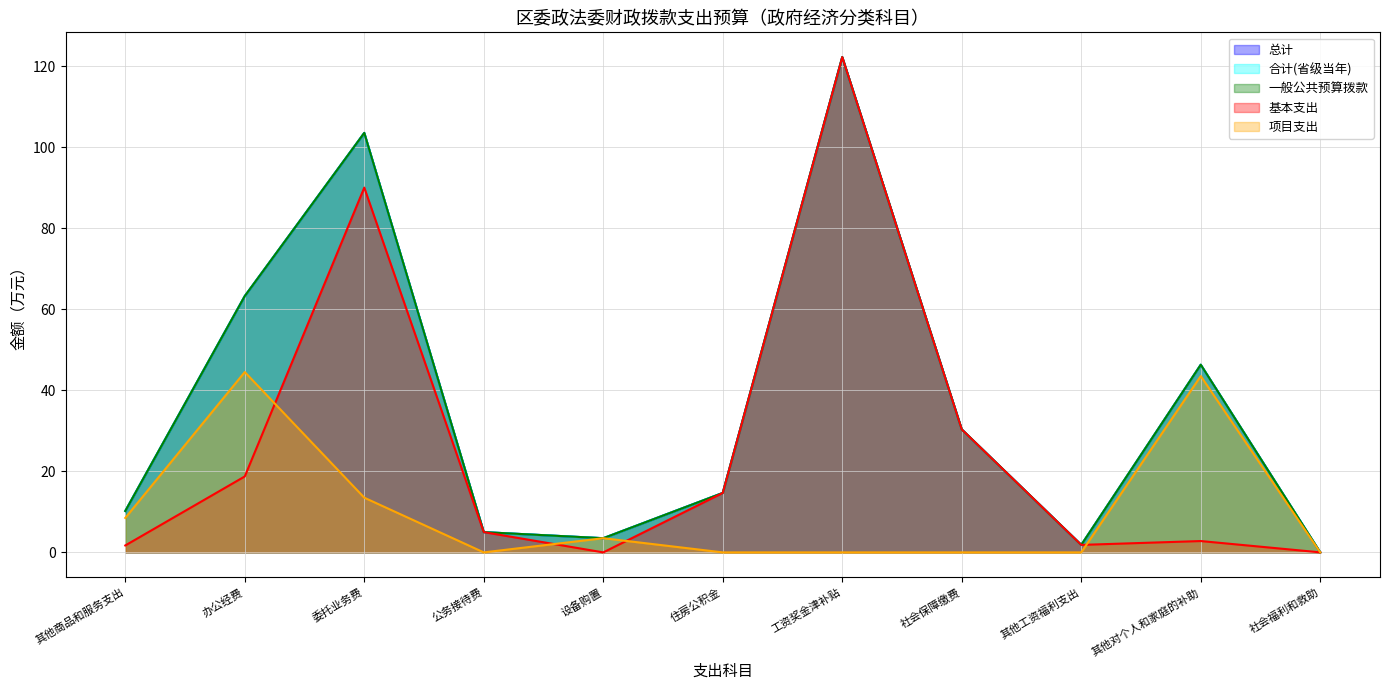

True or false: 项目支出 and 合计(省级当年) intersect in this chart.

False